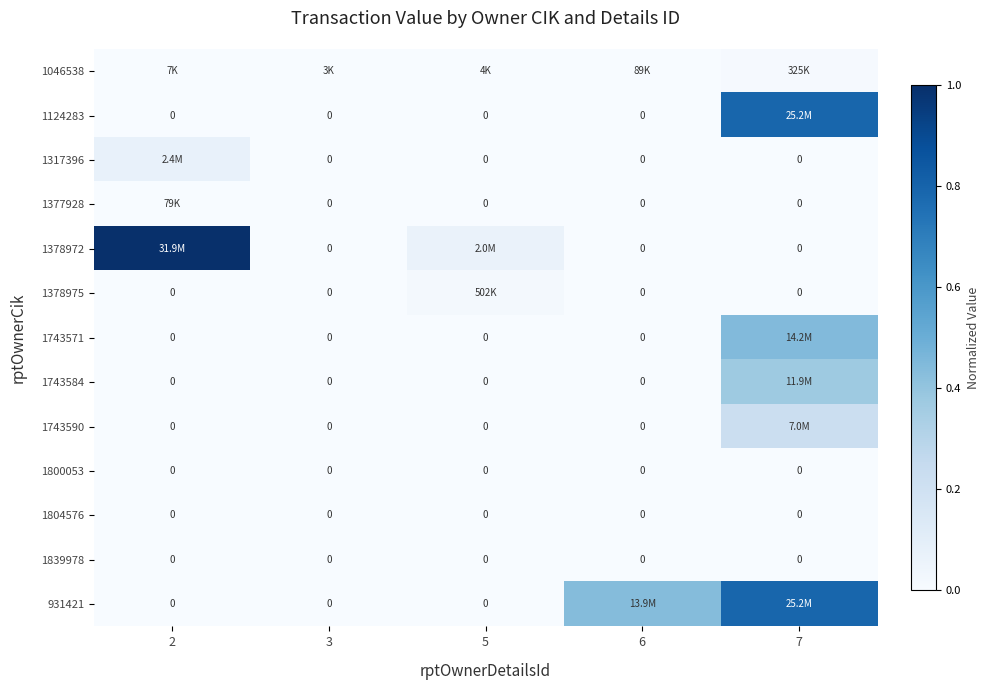

At which category is the sum across all series the highest?

7